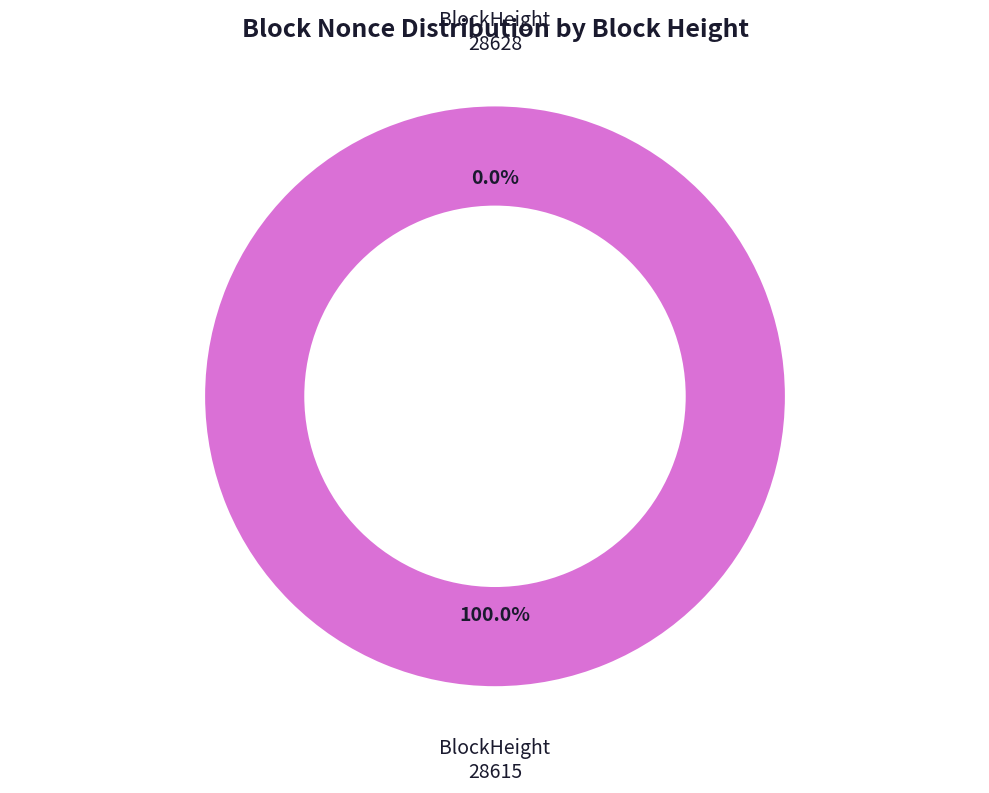

Which has a higher value, 28628 or 28615?

28615